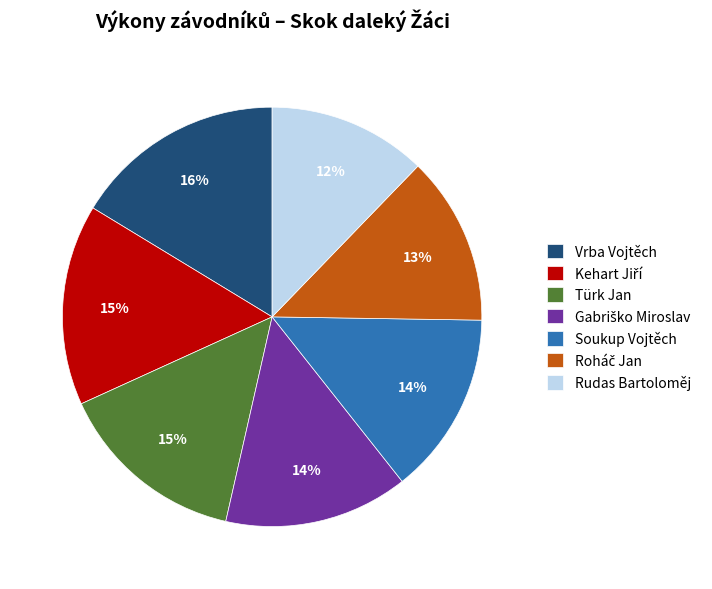

Approximately how many times larger is the value at Vrba Vojtěch compared to Rudas Bartoloměj?

1.3